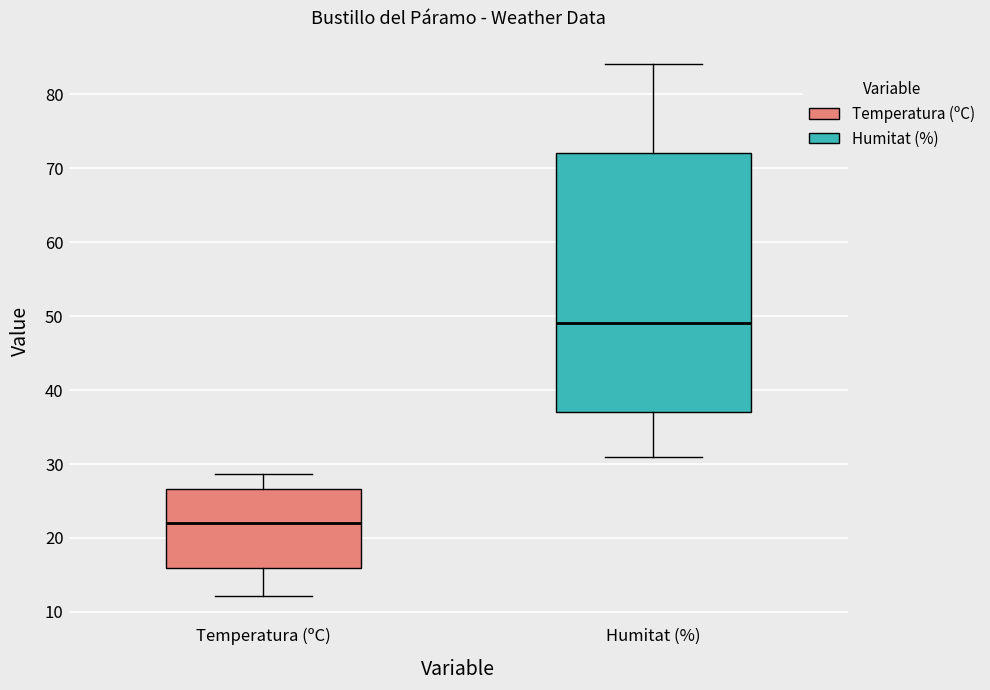

Reading left to right, transcribe this box plot: for each box, give where its median line is, the range the box spans, and where its two whiskers end, as read against the y-axis. The values are not printed on the chart, so give them approximately, as read against the axis.

Temperatura (ºC): median 22, box 16 to 27, whiskers 12 to 29
Humitat (%): median 49, box 37 to 72, whiskers 31 to 84